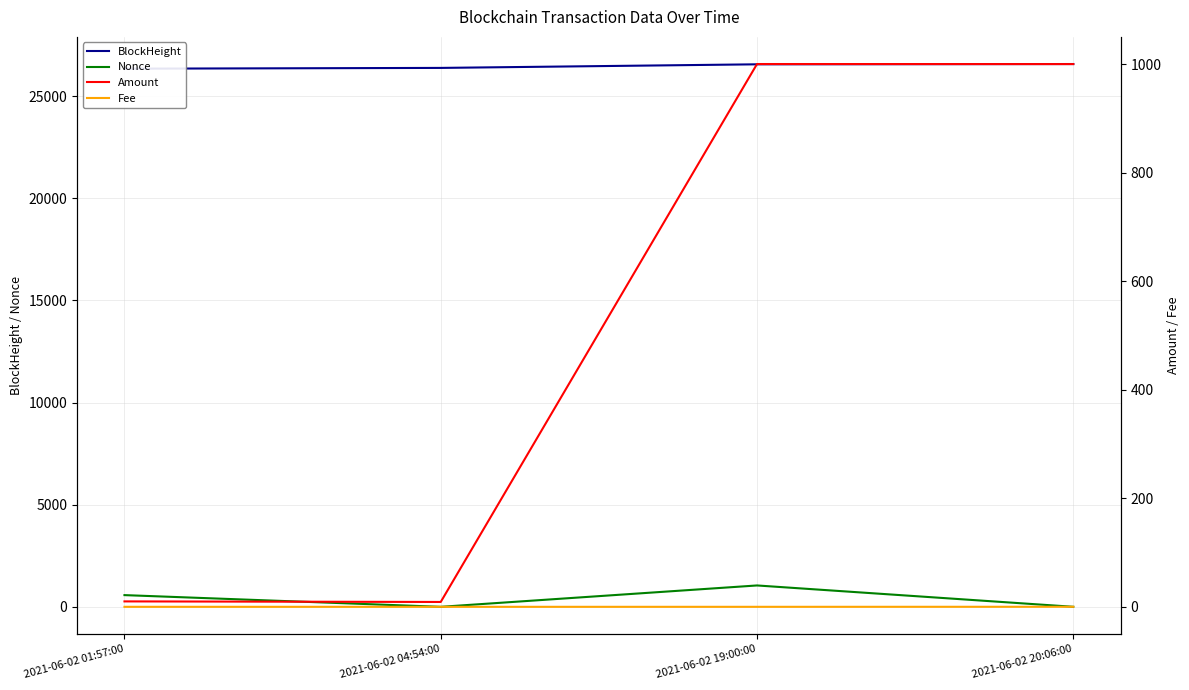

Which series has the largest total across all categories?

BlockHeight